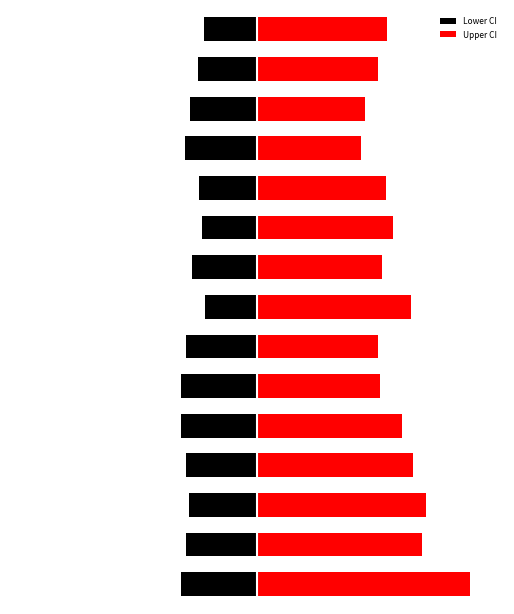

How many bars are there in each group?

2